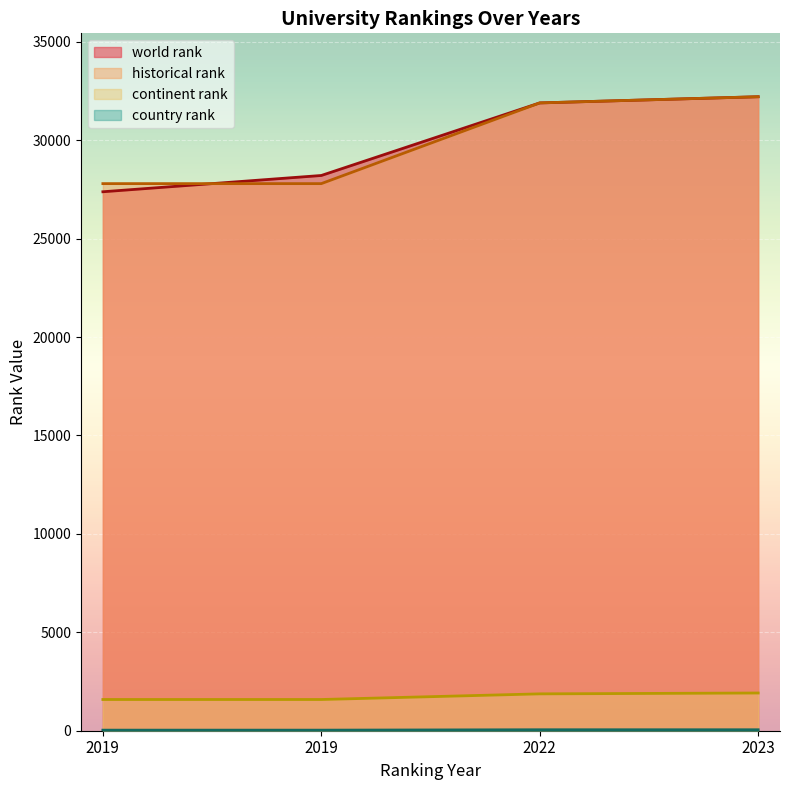

Count the number of data series in this chart.

4